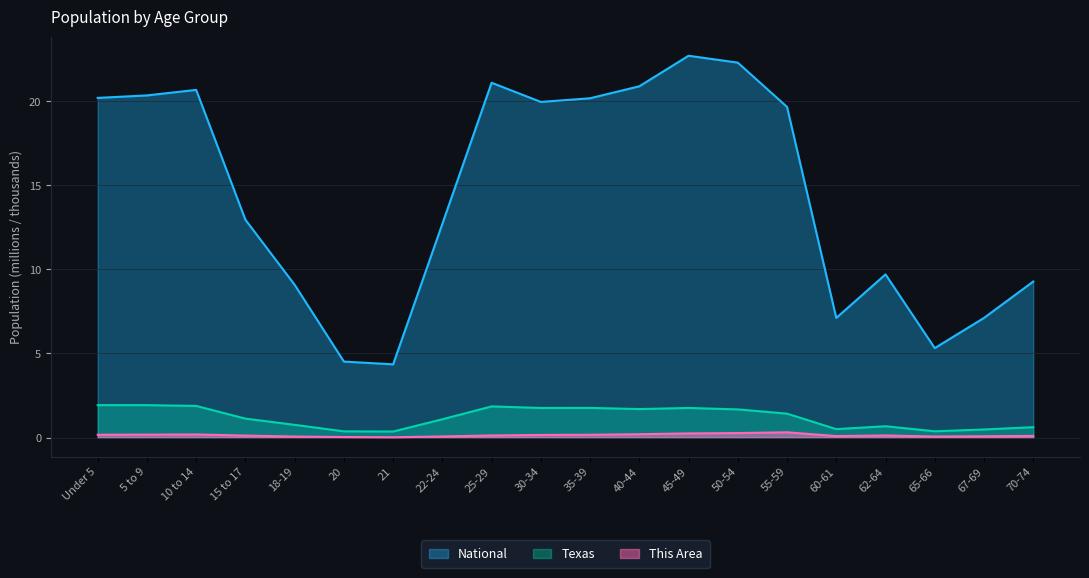

What position from the left is Under 5?

1